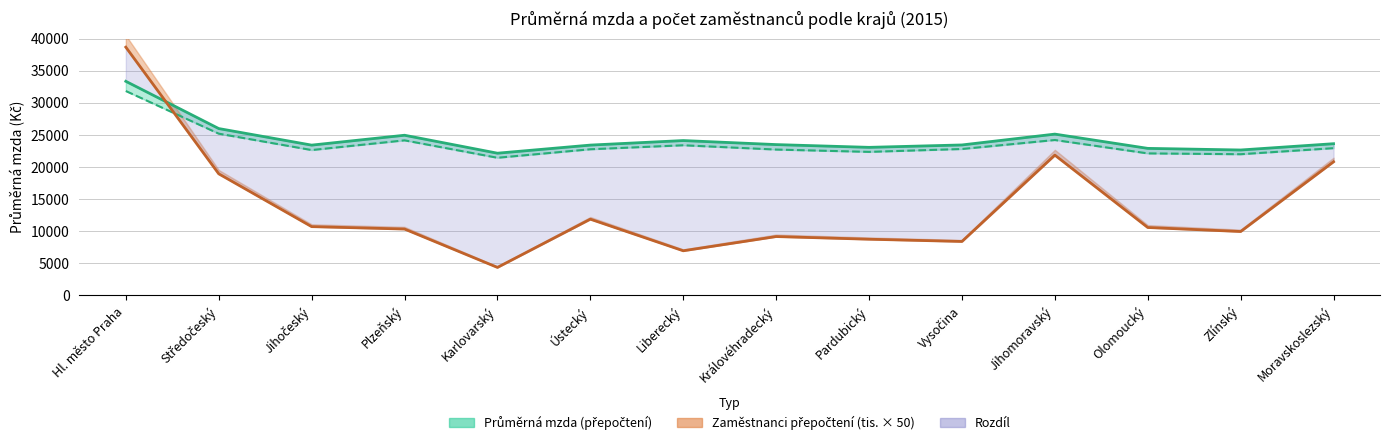

Reading left to right, extract all data points from this chart.

Průměrná mzda (přepočtení): Hl. město Praha=33343	Středočeský=25987	Jihočeský=23407	Plzeňský=24945	Karlovarský=22149	Ústecký=23411	Liberecký=24118	Královéhradecký=23490	Pardubický=23060	Vysočina=23433	Jihomoravský=25122	Olomoucký=22901	Zlínský=22648	Moravskoslezský=23628
Průměrná mzda (fyzické osoby): Hl. město Praha=31833	Středočeský=25192	Jihočeský=22639	Plzeňský=24150	Karlovarský=21439	Ústecký=22761	Liberecký=23384	Královéhradecký=22716	Pardubický=22355	Vysočina=22803	Jihomoravský=24203	Olomoucký=22118	Zlínský=21990	Moravskoslezský=22934
Zaměstnanci přepočtení (tis.): Hl. město Praha=38660	Středočeský=18940	Jihočeský=10715	Plzeňský=10340	Karlovarský=4365	Ústecký=11875	Liberecký=6955	Královéhradecký=9170	Pardubický=8755	Vysočina=8405	Jihomoravský=21850	Olomoucký=10580	Zlínský=9955	Moravskoslezský=20815